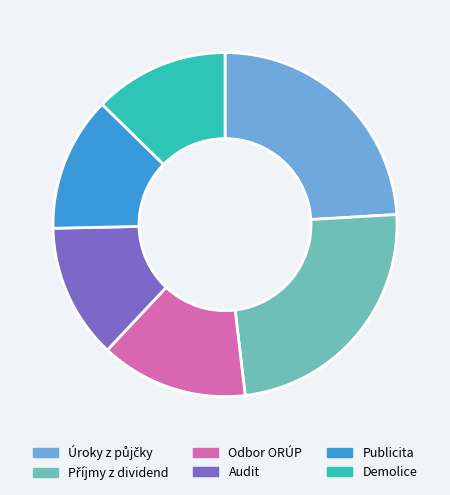

Combined, do Publicita and Odbor ORÚP account for over 50%?

No